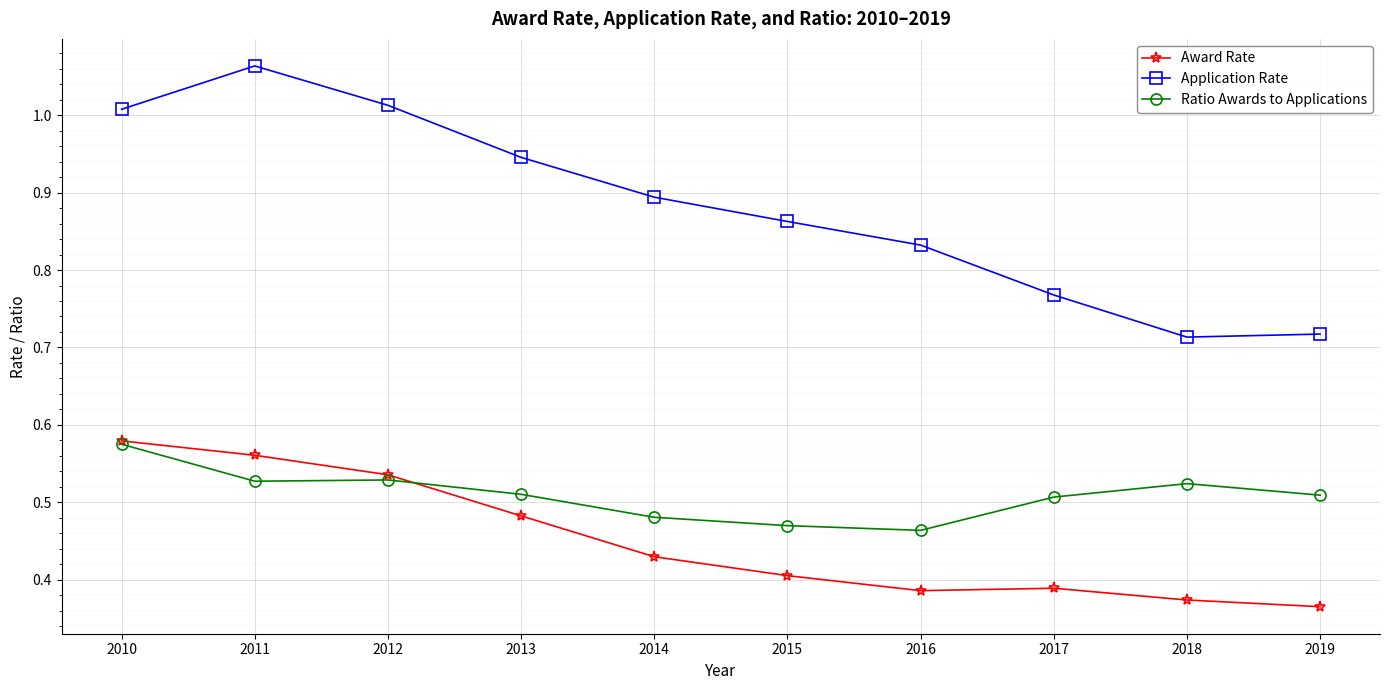

At how many categories does at least one series exceed 0?

10